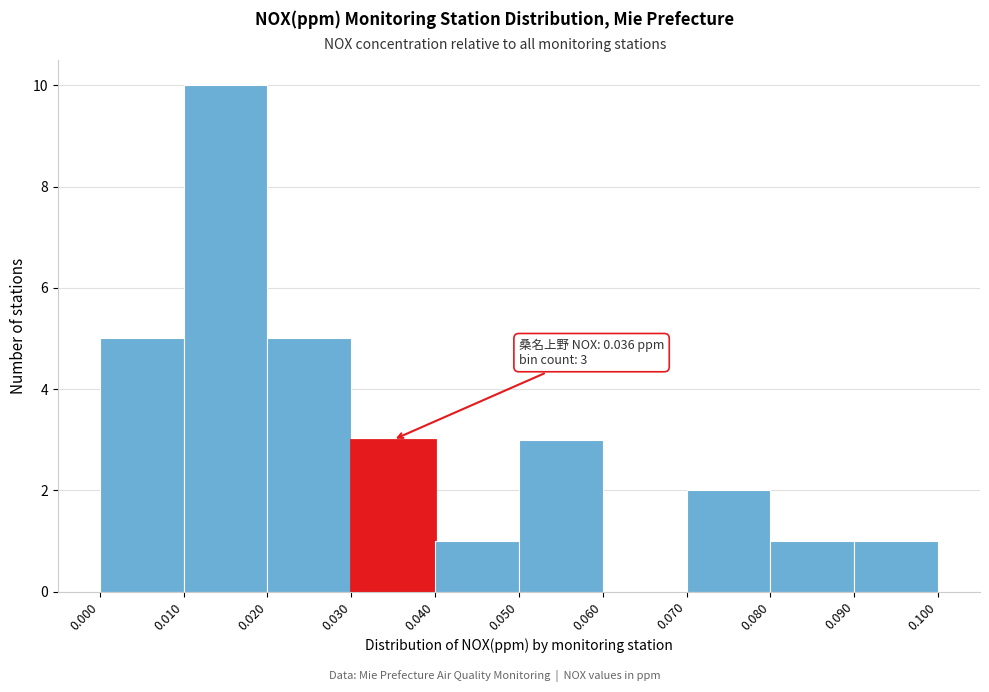

Which range on the x-axis has the tallest bar?

0.010 to 0.020